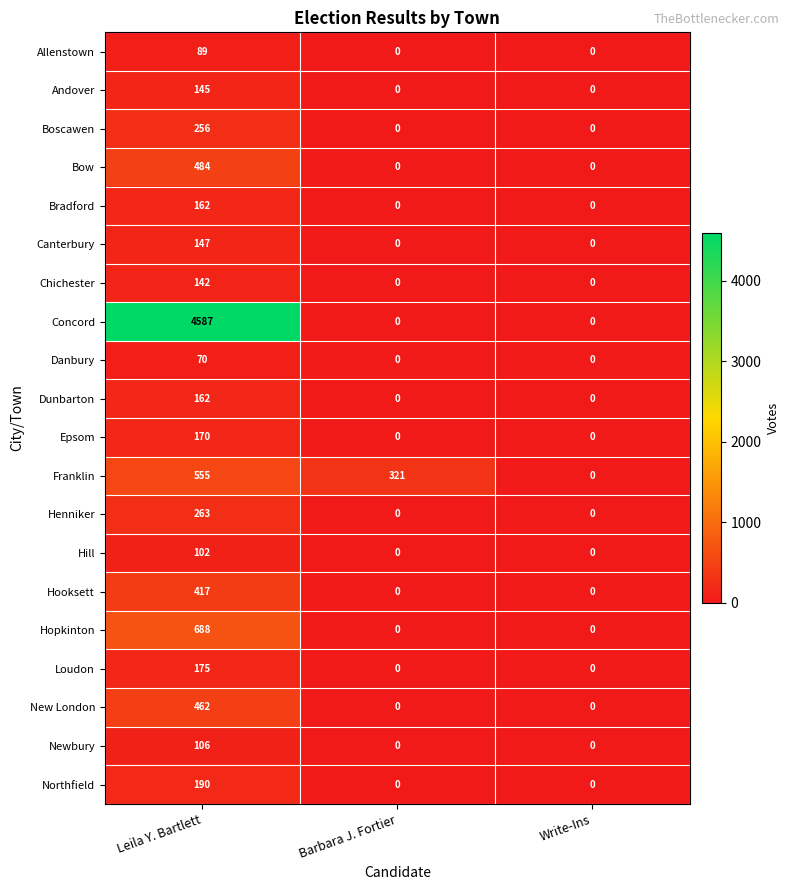

Which series has the widest spread of values?

Concord